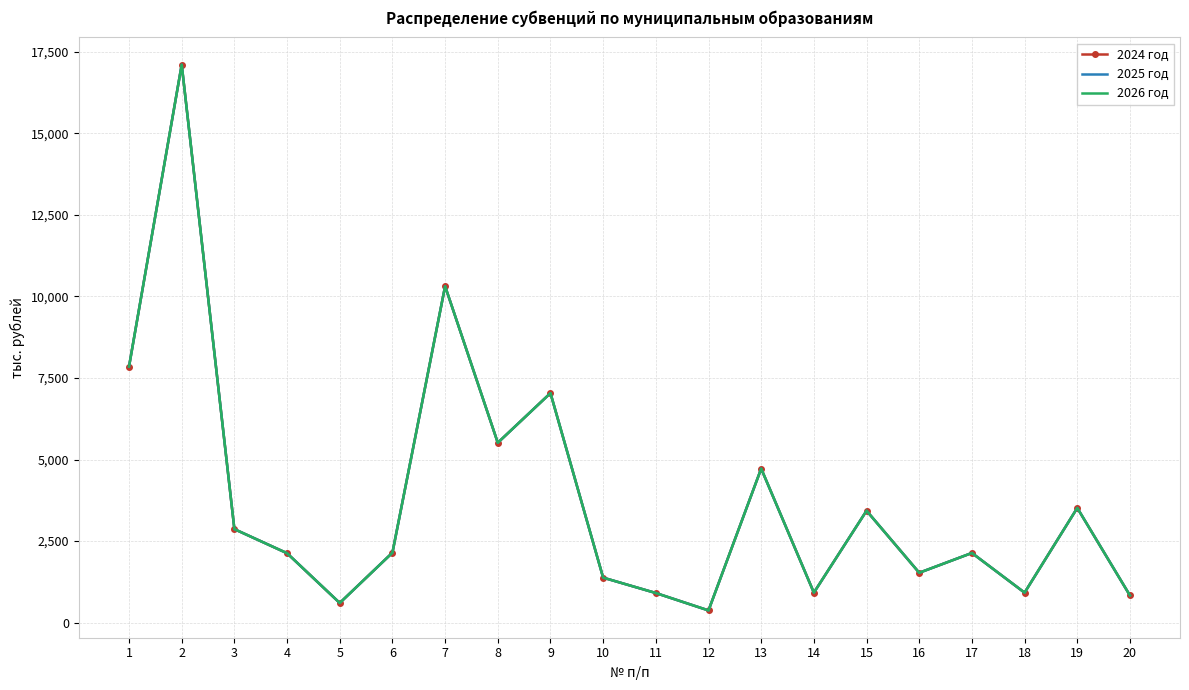

Where is the first local minimum for 2025 год?

5